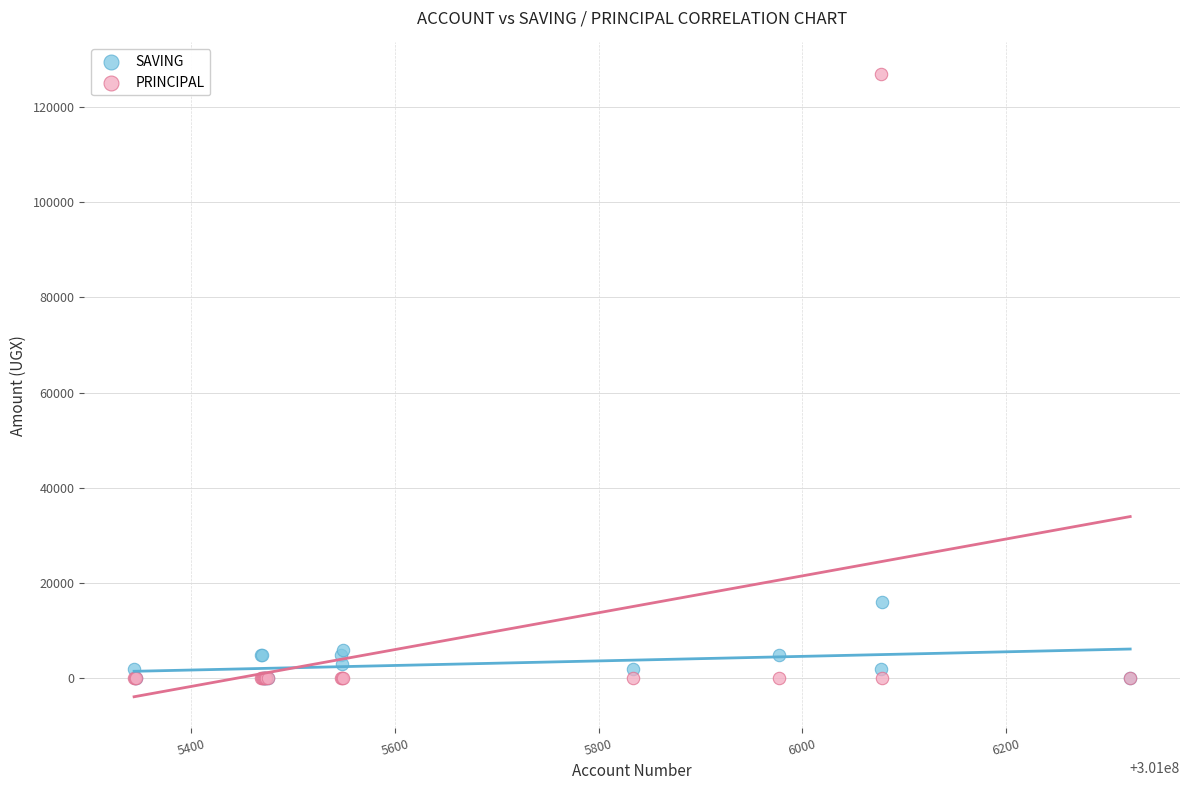

Which series reaches the maximum Y coordinate?

PRINCIPAL